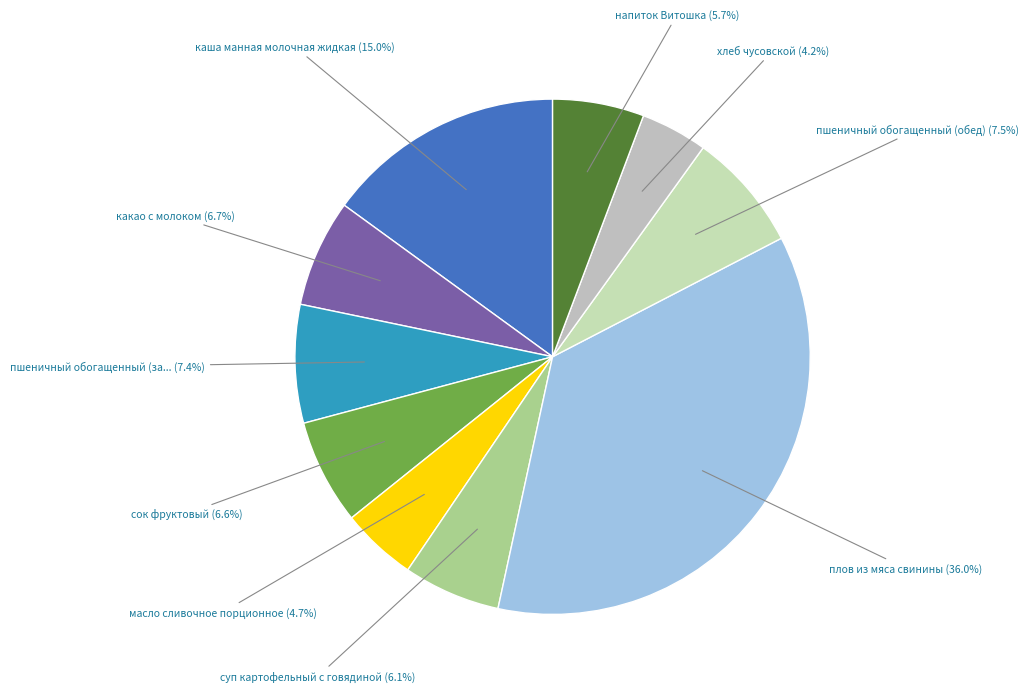

How many slices are in this pie chart?

10